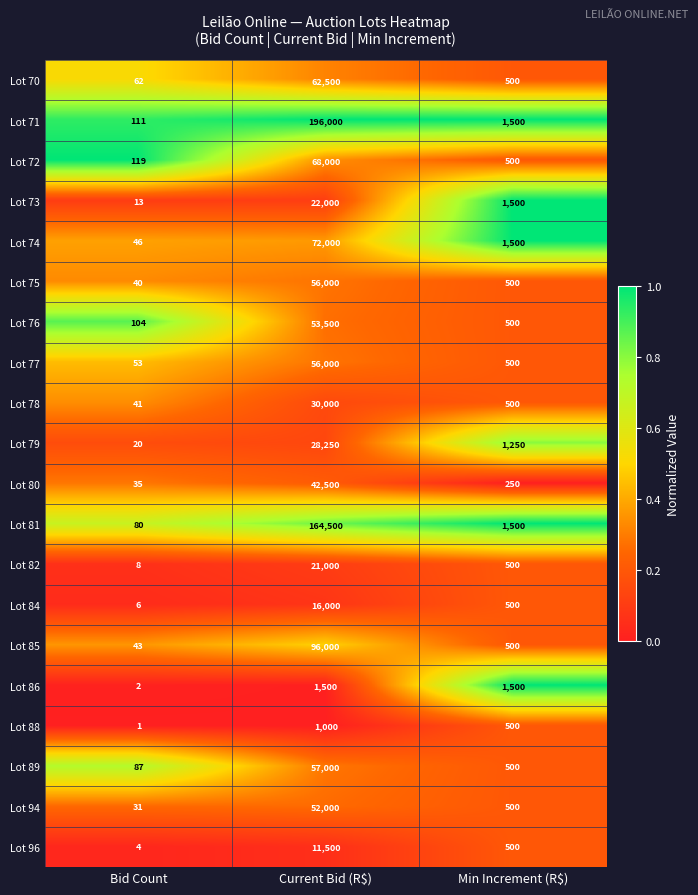

What is the greatest value displayed?

196000